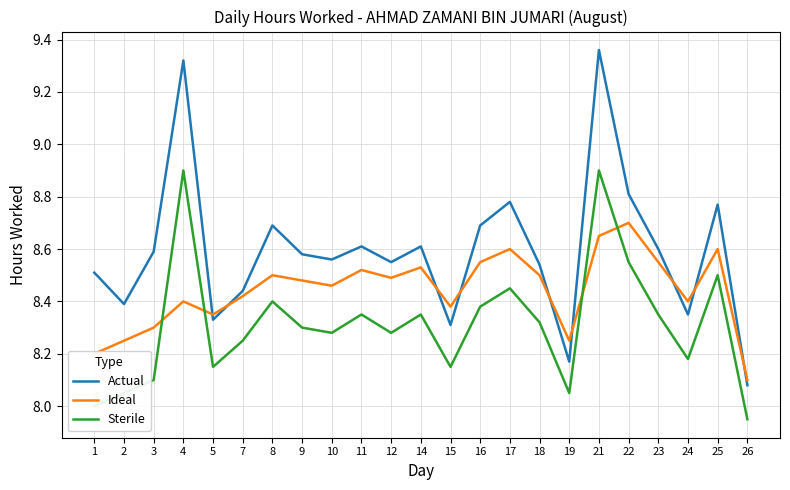

Does the chart display data point markers on the line(s)?

No